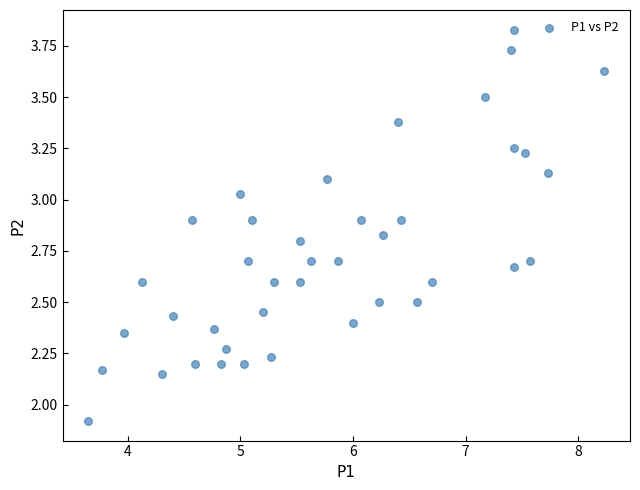

What is the range of Y values (max minus min)?

1.9